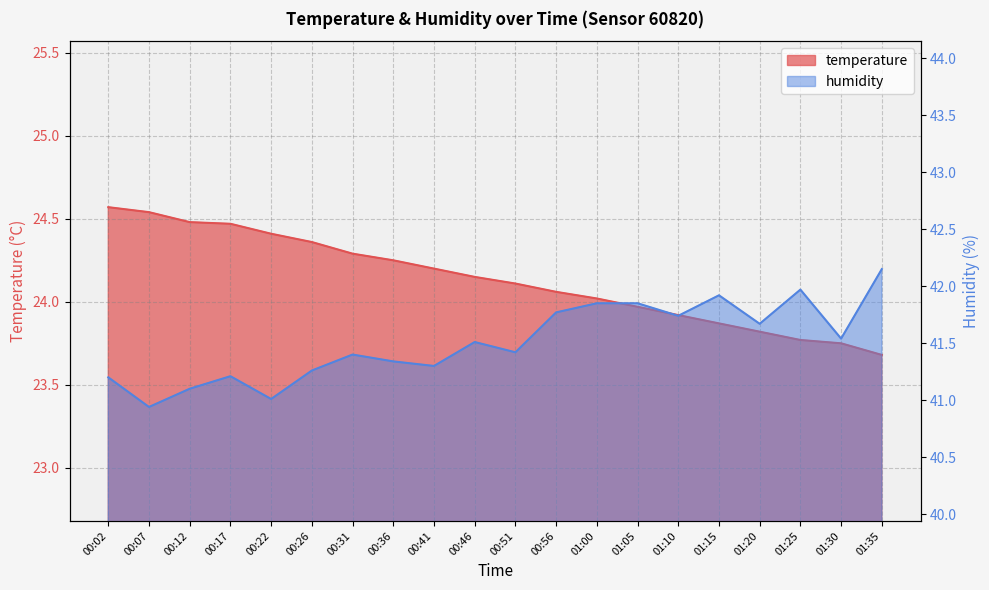

Does the chart display data point markers on the line(s)?

No